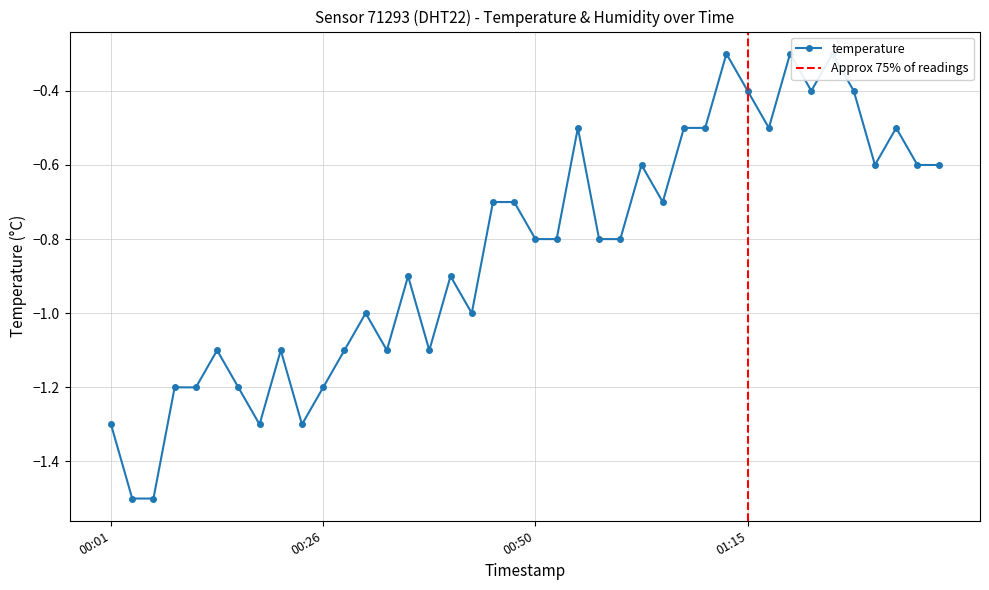

Reading left to right, what are all the values shown in this chart?

-1.3	-1.5	-1.5	-1.2	-1.2	-1.1	-1.2	-1.3	-1.1	-1.3	-1.2	-1.1	-1.0	-1.1	-0.9	-1.1	-0.9	-1.0	-0.7	-0.7	-0.8	-0.8	-0.5	-0.8	-0.8	-0.6	-0.7	-0.5	-0.5	-0.3	-0.4	-0.5	-0.3	-0.4	-0.3	-0.4	-0.6	-0.5	-0.6	-0.6